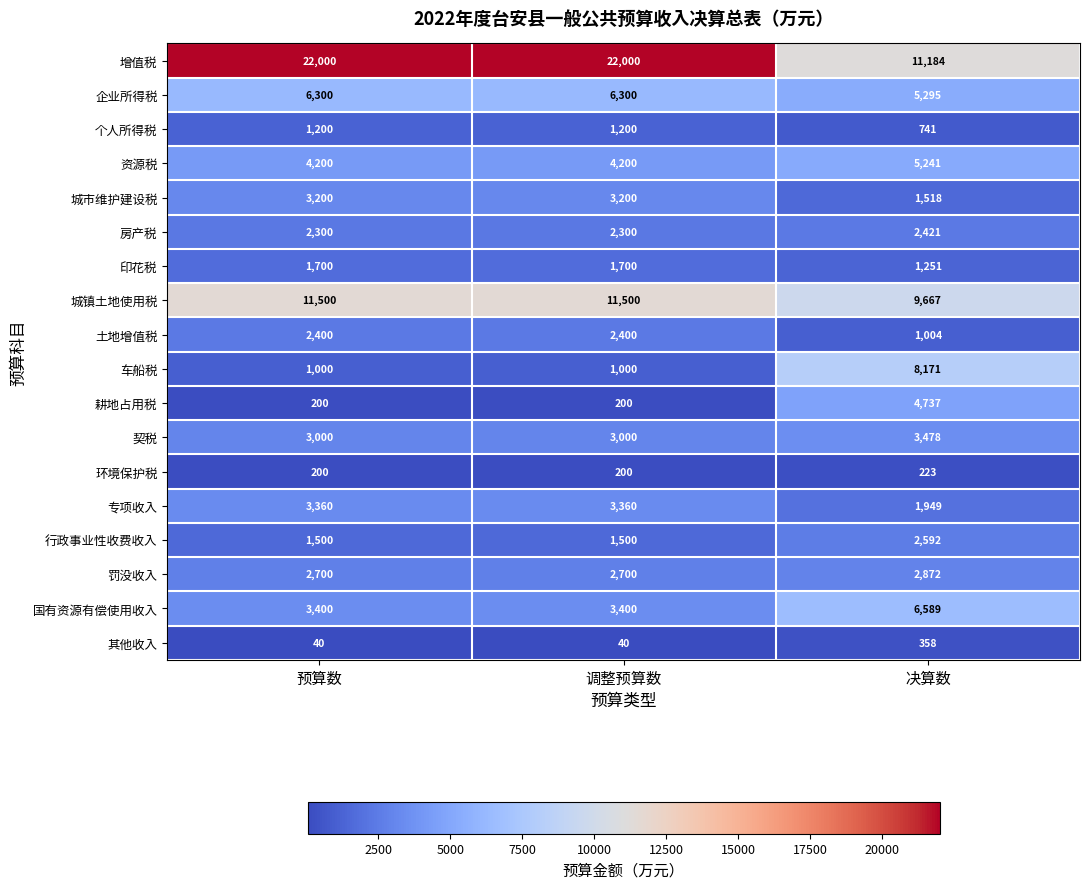

What is the minimum value shown in the chart?

40